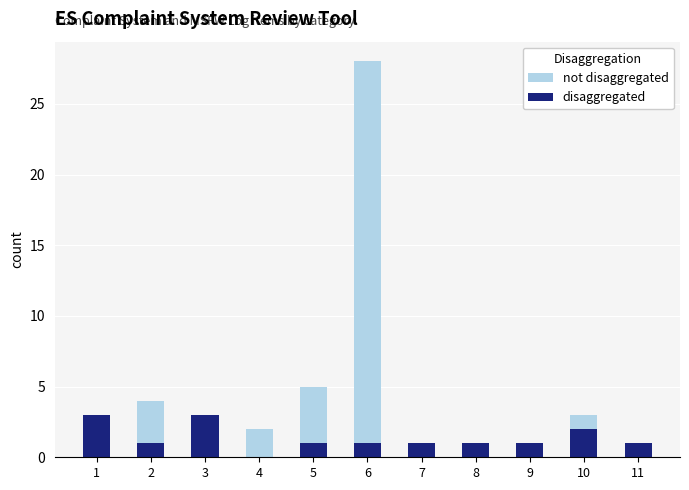

How many values in the not disaggregated series exceed 2?

4